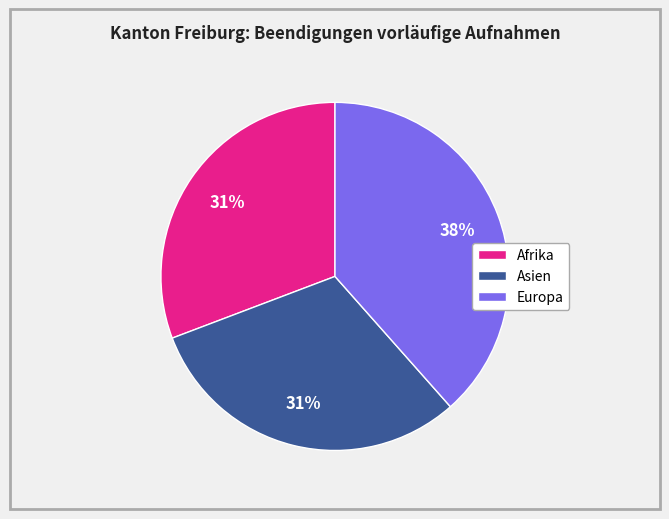

To the nearest percent, what is the combined percentage of Europa and Afrika?

69%